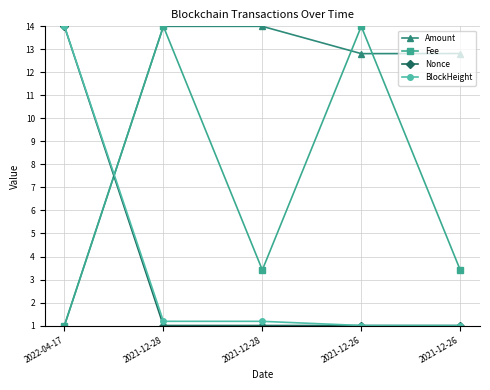

What are all the series names shown in the legend?

Amount, Fee, Nonce, BlockHeight